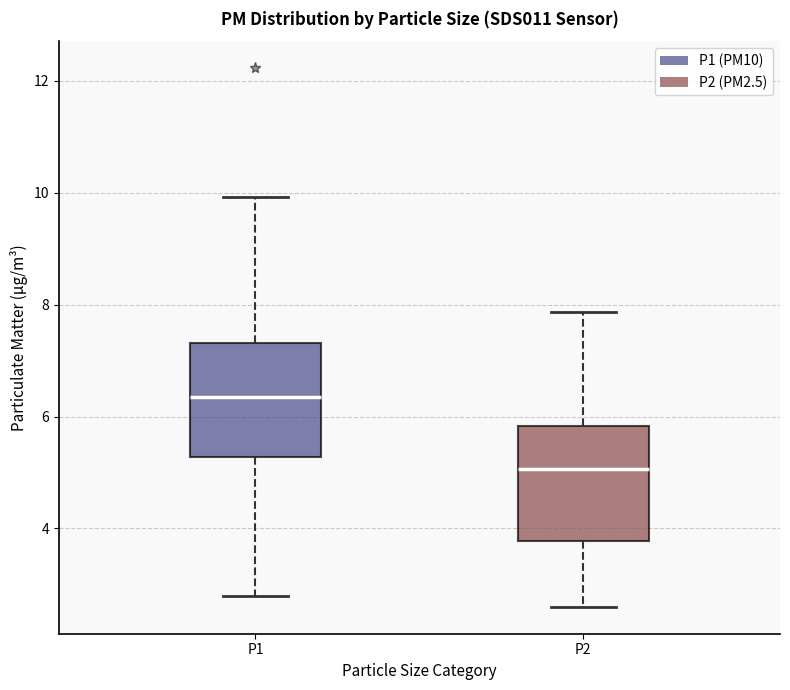

Where is the lower edge of the box for P2 on the y-axis? The values are not printed on the chart, so give them approximately, as read against the axis.

3.8